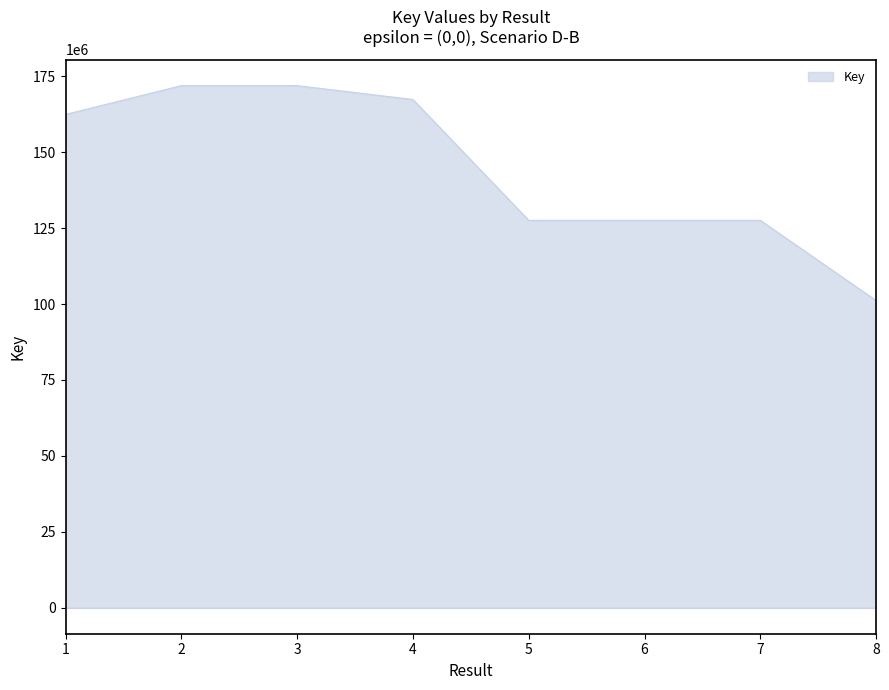

How many lines are shown in the chart?

1